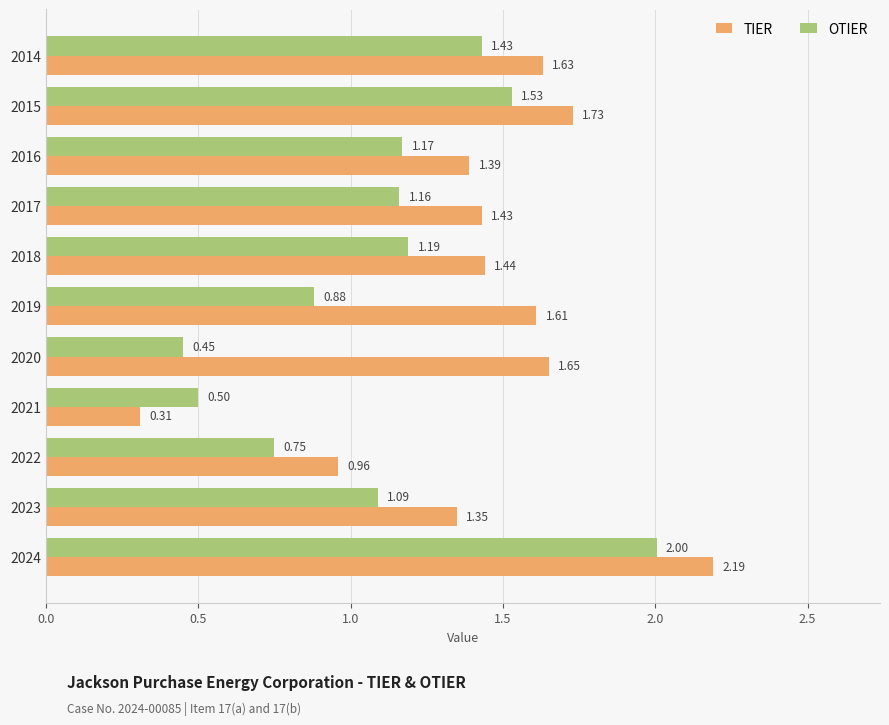

Between 2016 and 2018, which series saw the biggest shift?

TIER